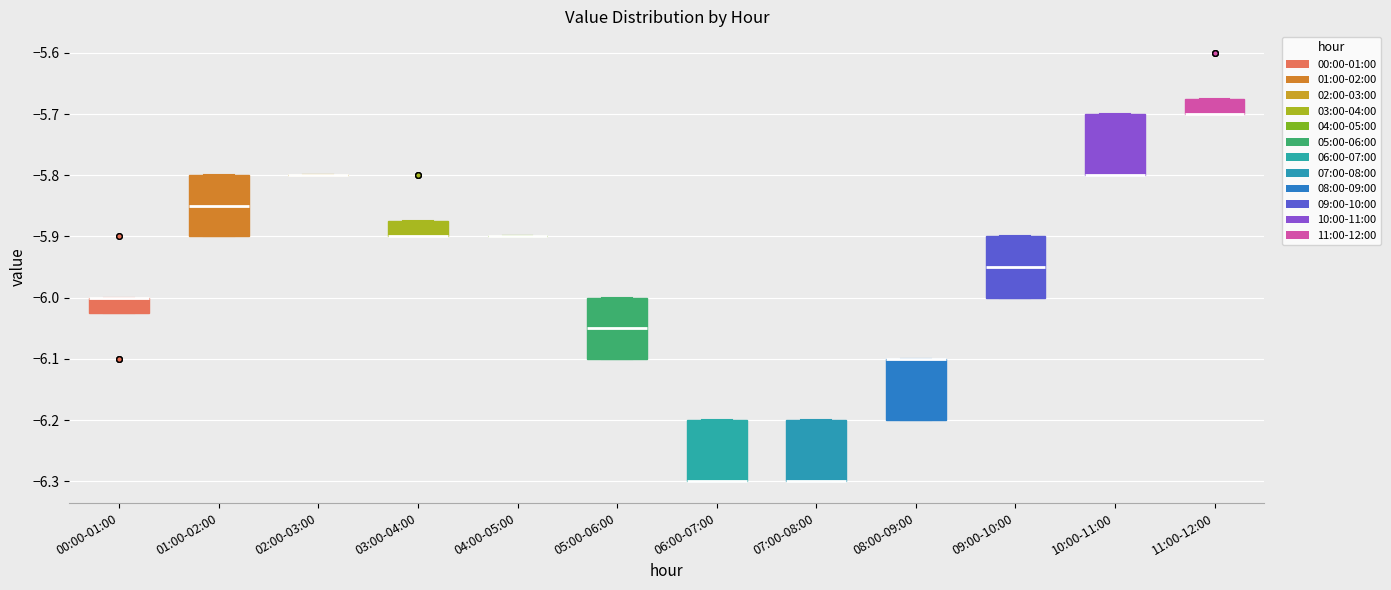

Where is the lower edge of the box for 11:00-12:00 on the y-axis? The values are not printed on the chart, so give them approximately, as read against the axis.

-5.70